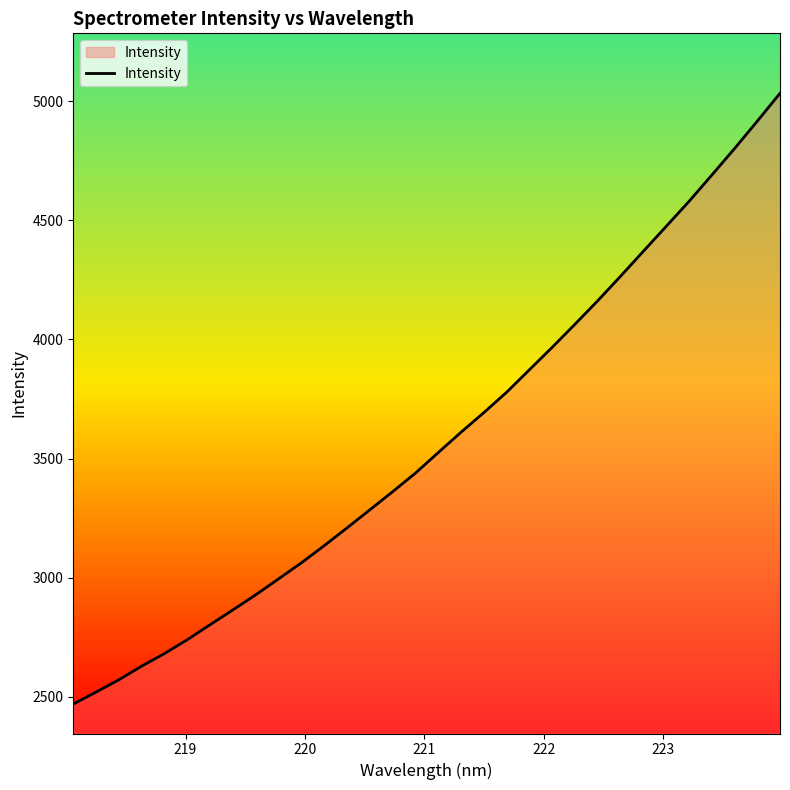

What is the difference between the maximum and minimum values?

2562.3